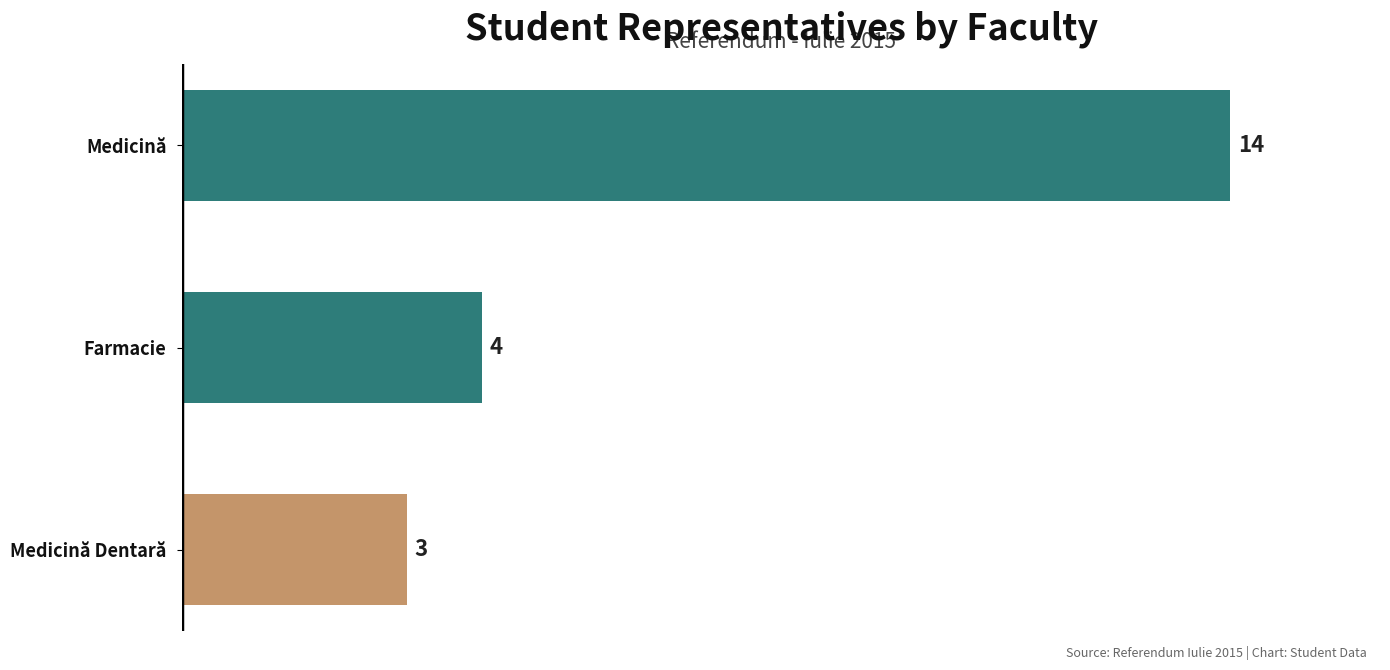

Rank the categories by value from lowest to highest.

Medicină Dentară, Farmacie, Medicină